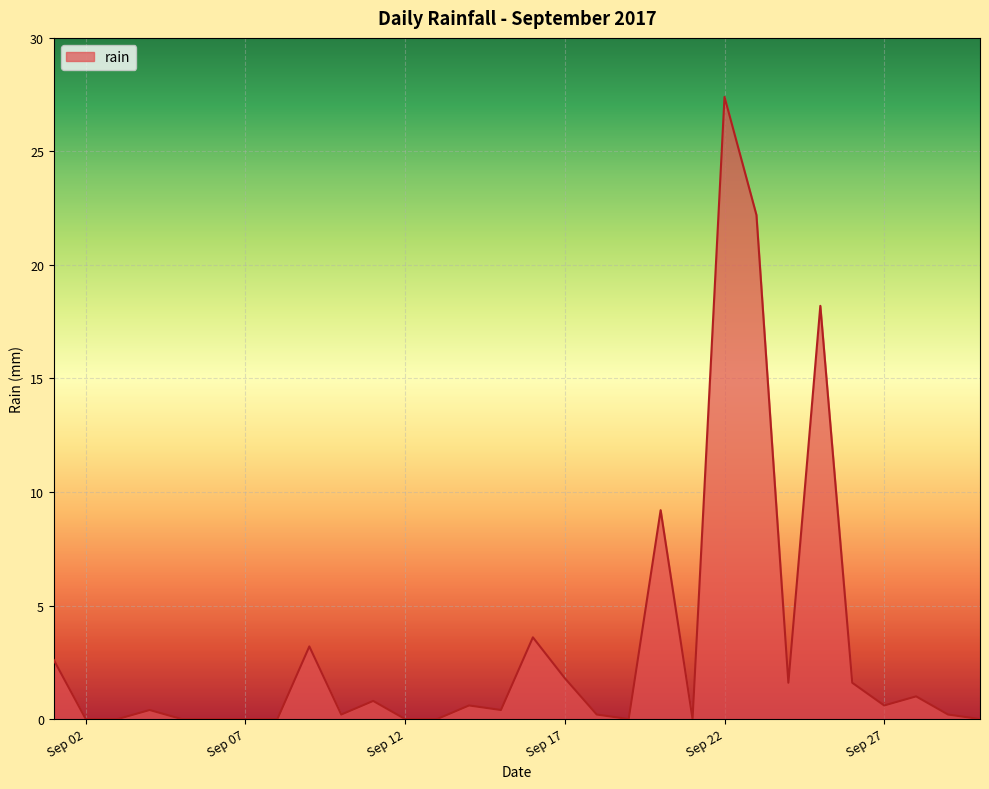

What is the maximum value shown in the chart?

27.4